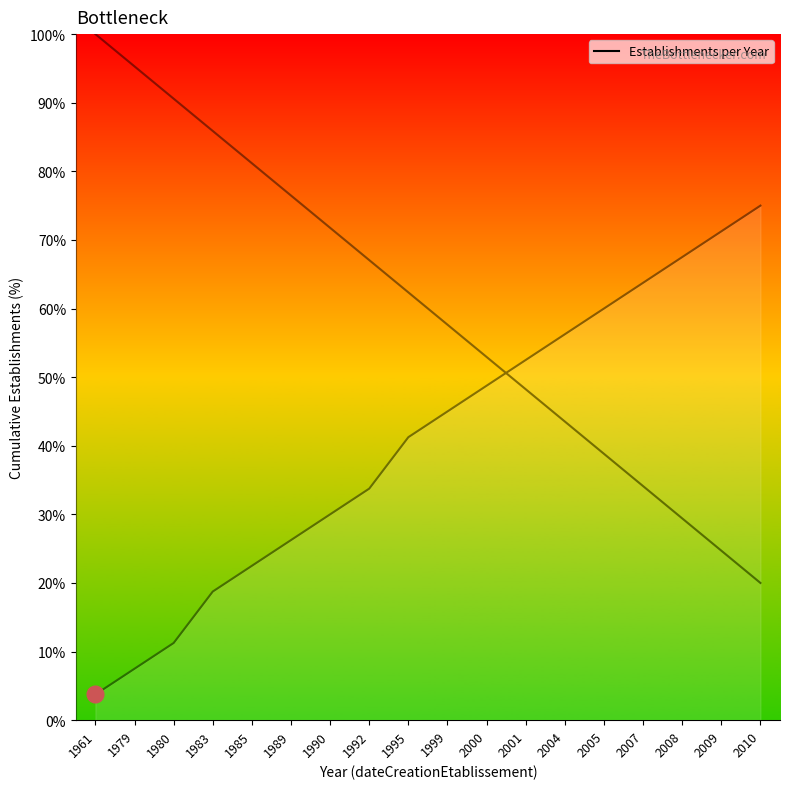

Does the chart display data point markers on the line(s)?

No